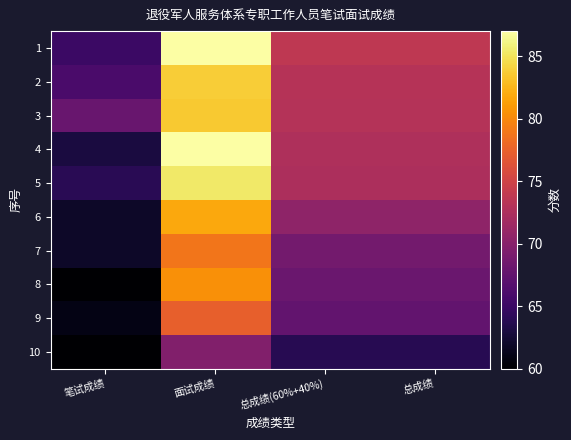

Between 笔试成绩 and 面试成绩, which is larger?

面试成绩